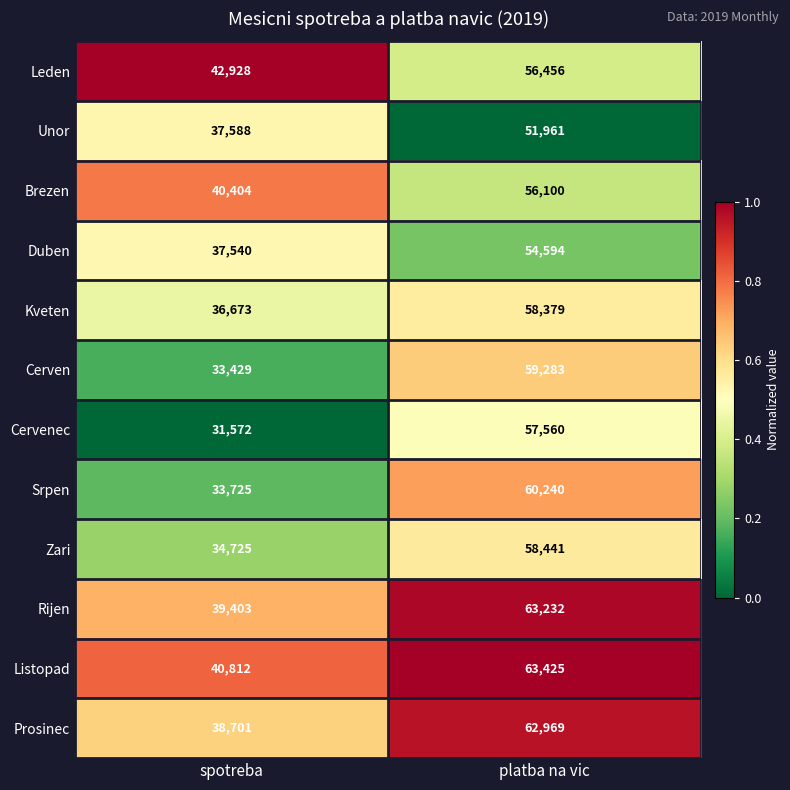

True or false: Cerven has a value of 59283 at platba na vic.

True